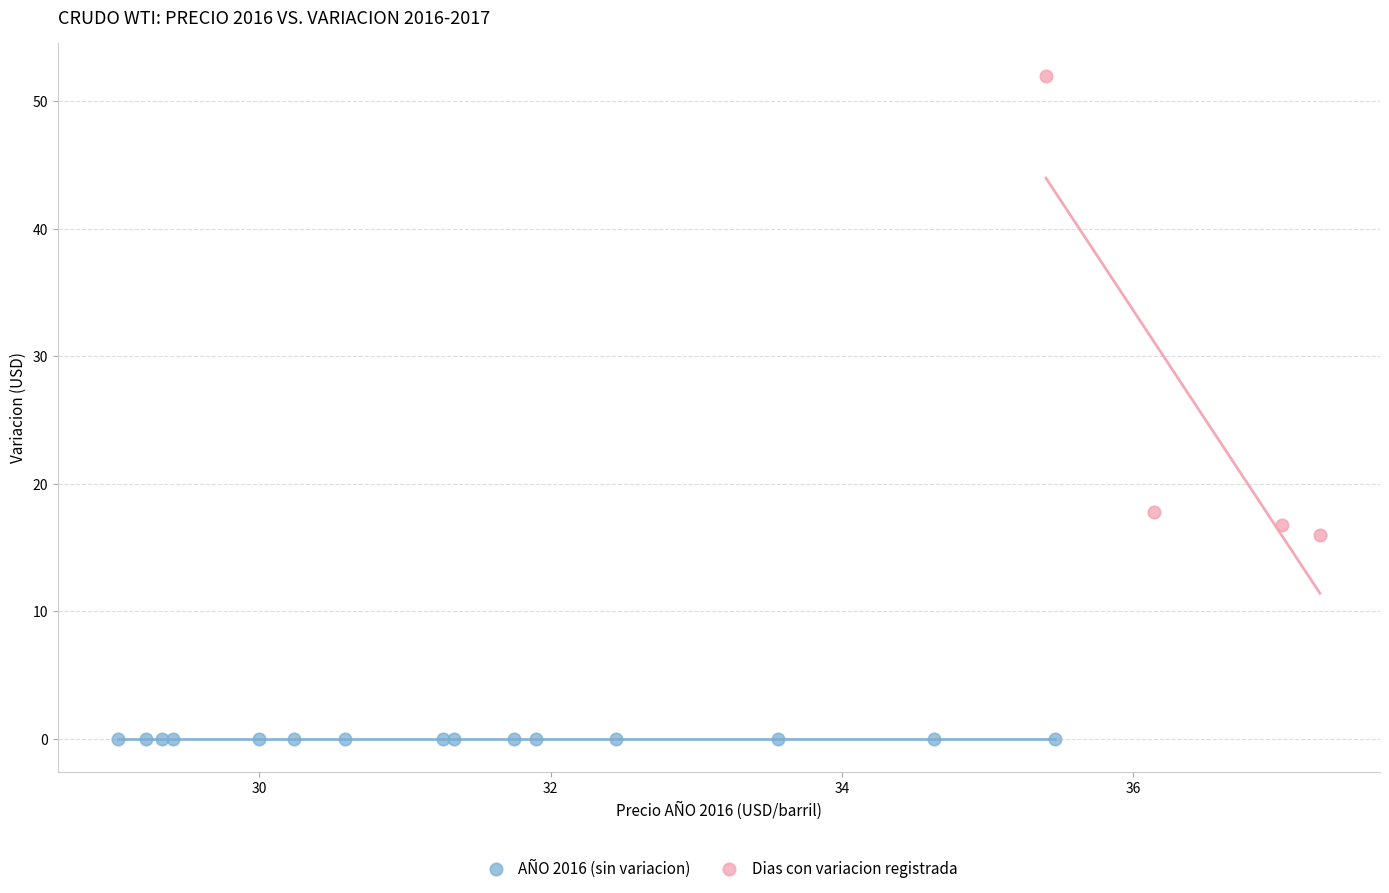

Which series reaches the maximum Y coordinate?

Dias con variacion registrada